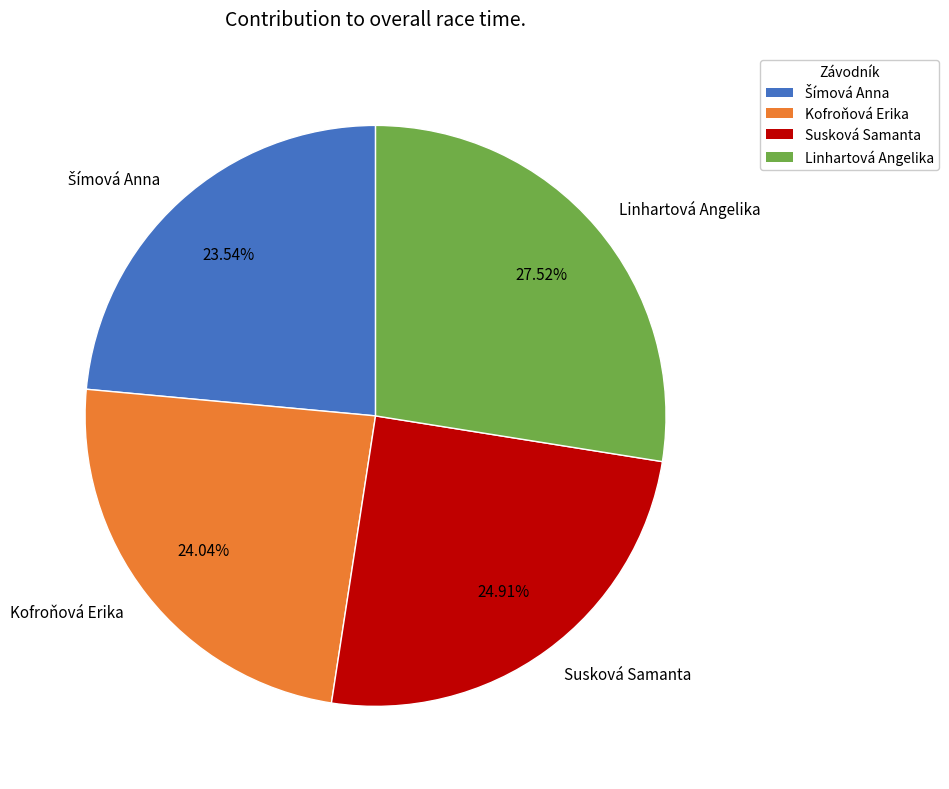

How many slices are in this pie chart?

4